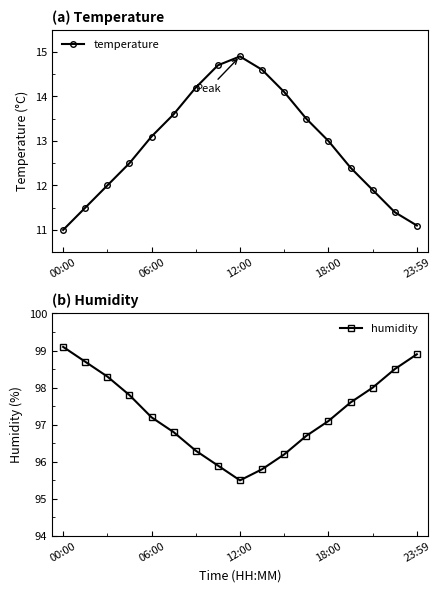

Read the temperature value at 15.

11.4